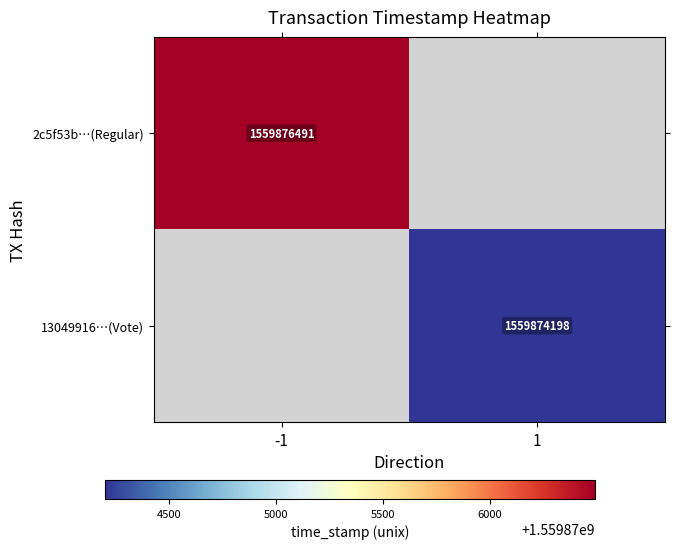

How many series are shown in this chart?

2